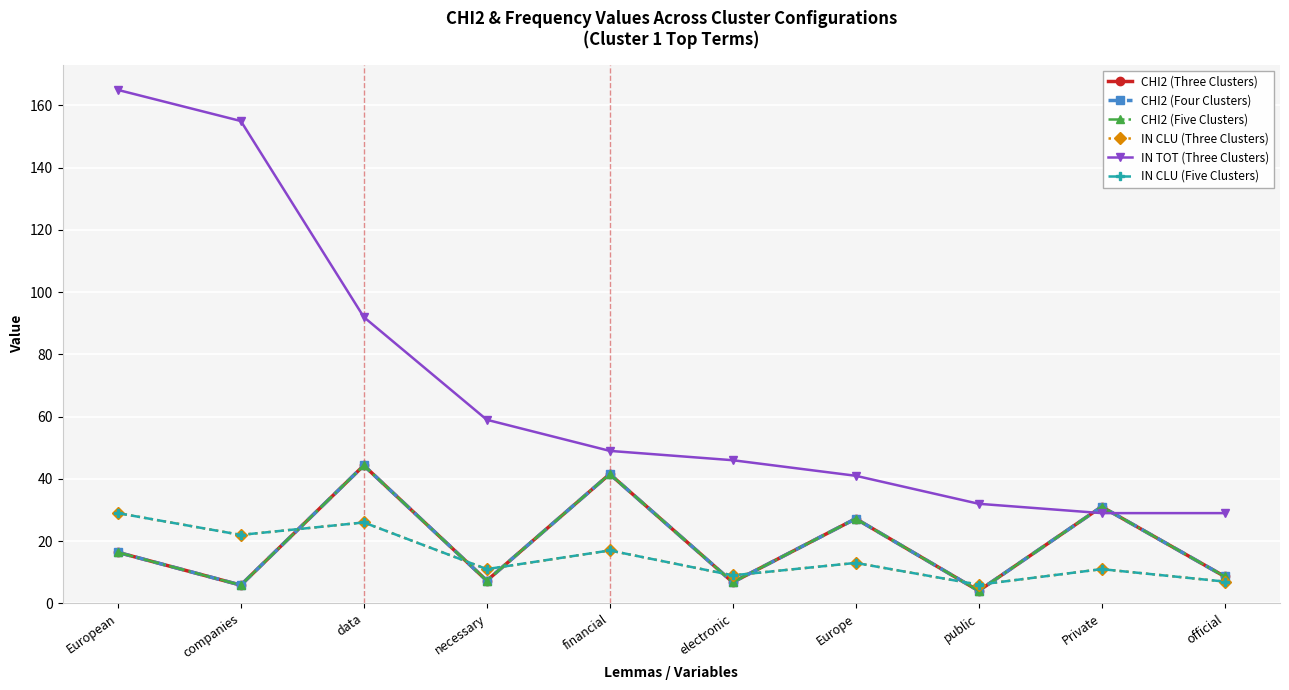

Is this an area chart (filled region under the line)?

No